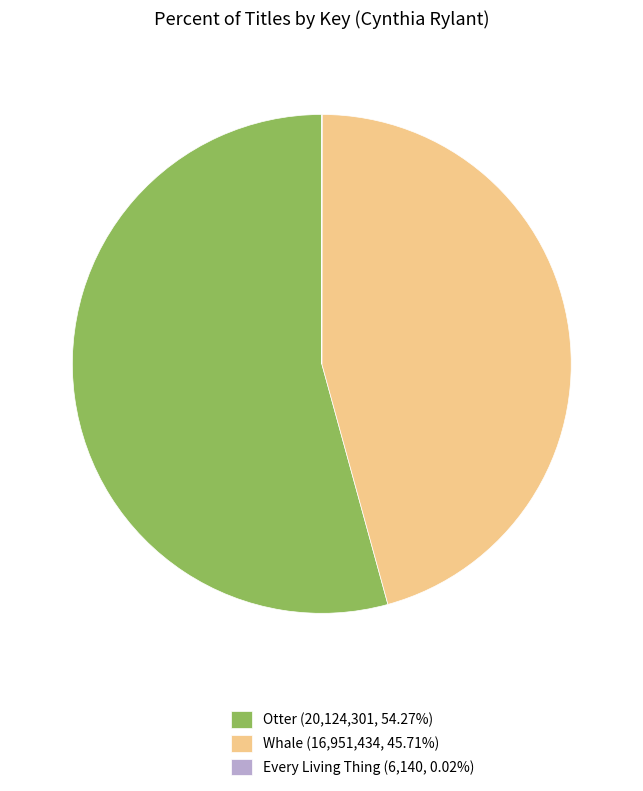

Does Otter account for over 50% of the chart?

Yes